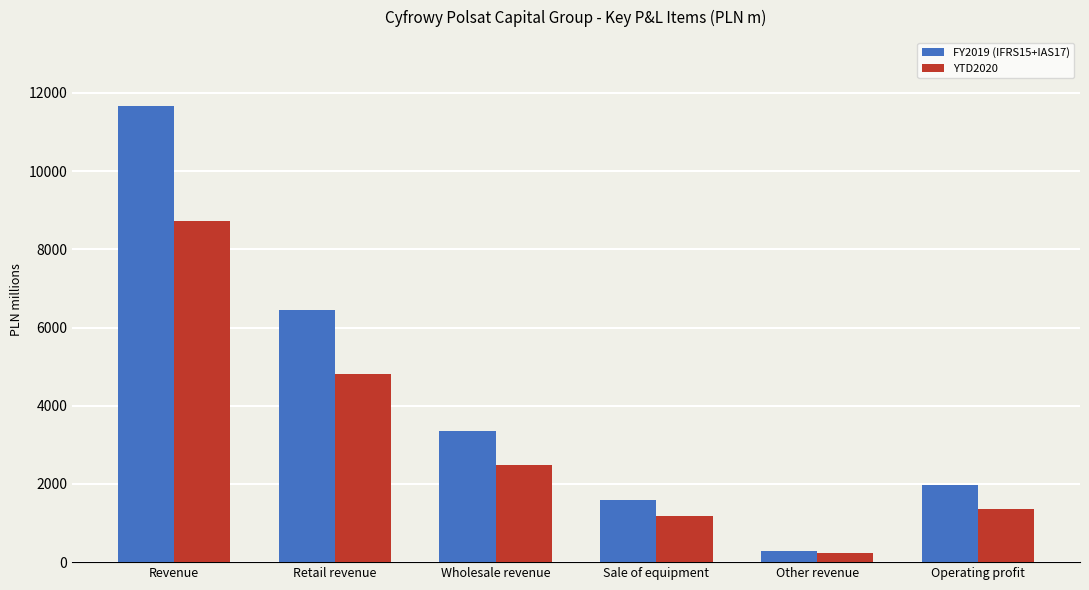

Rank the categories by YTD2020 value from highest to lowest.

Revenue, Retail revenue, Wholesale revenue, Operating profit, Sale of equipment, Other revenue